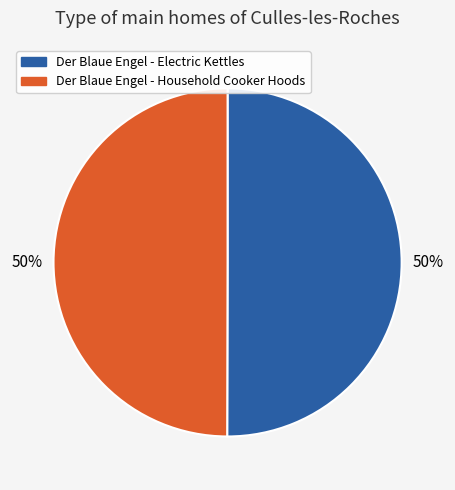

Combined, do Der Blaue Engel - Electric Kettles and Der Blaue Engel - Household Cooker Hoods account for over 50%?

Yes